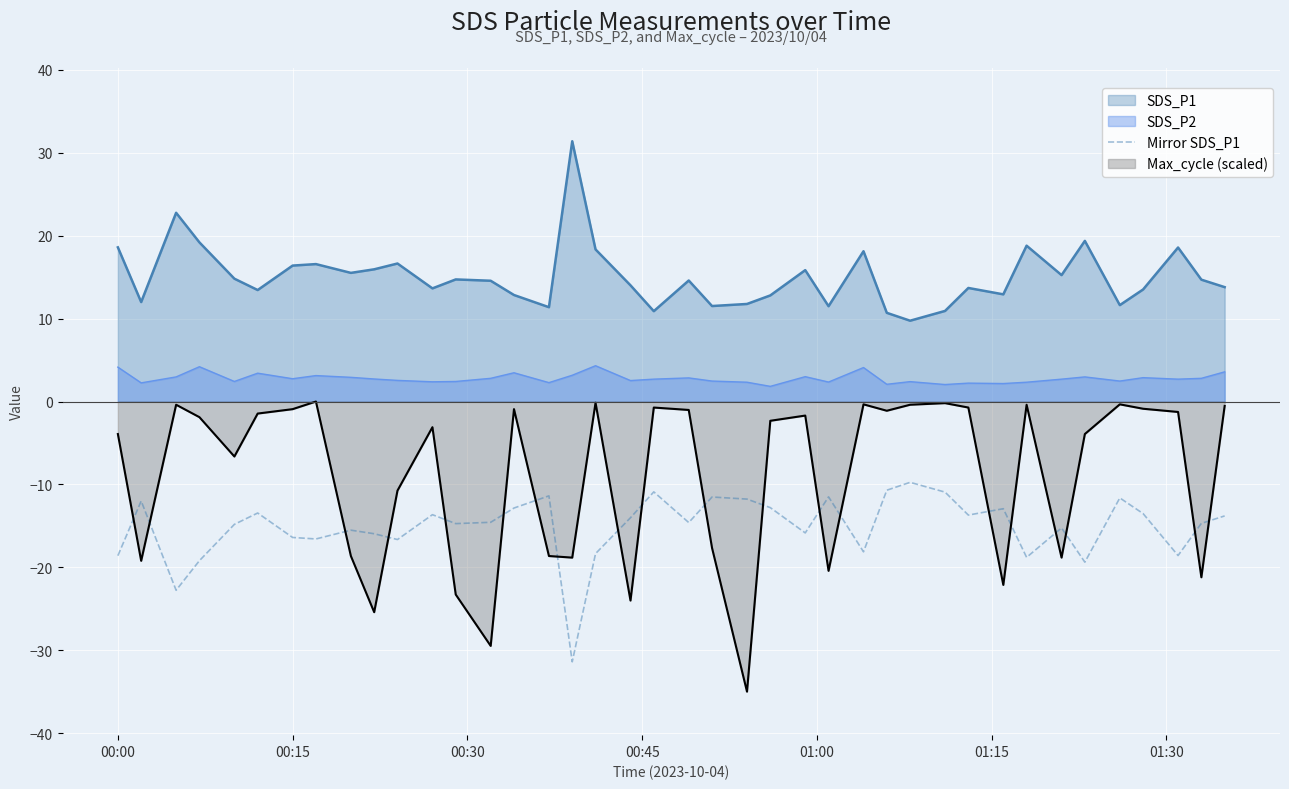

How many distinct data groups are displayed?

4